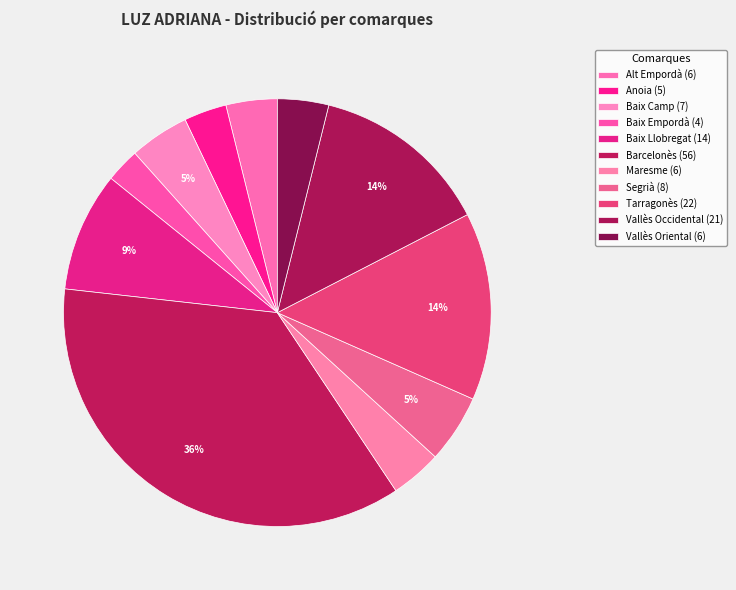

How many segments does this pie chart have?

11